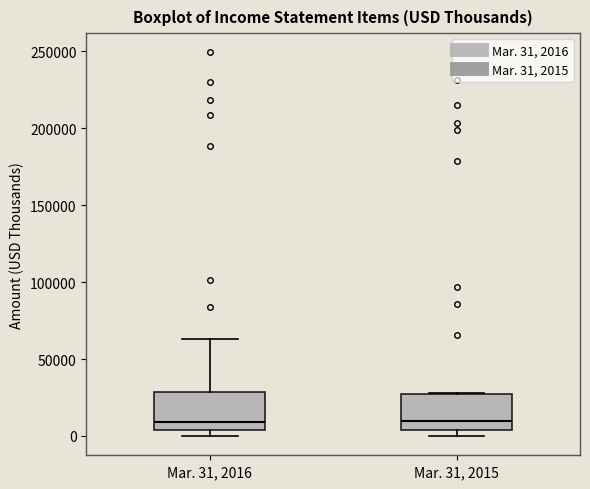

Reading left to right, transcribe this box plot: for each box, give where its median line is, the range the box spans, and where its two whiskers end, as read against the y-axis. The values are not printed on the chart, so give them approximately, as read against the axis.

Mar. 31, 2016: median 10000, box 5000 to 30000, whiskers 0 to 65000
Mar. 31, 2015: median 10000, box 5000 to 25000, whiskers 0 to 30000